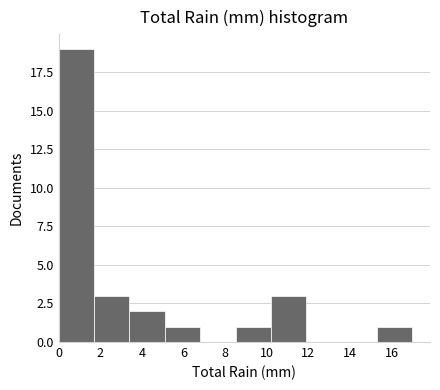

Reading left to right, list every bar in this chart as the range it spans on the x-axis followed by its height. Neither the bar edges nor the heights are printed on the chart, so give them approximately, as read against the axes.

0.0 to 1.7: 19
1.7 to 3.4: 3
3.4 to 5.1: 2
5.1 to 6.8: 1
6.8 to 8.5: 0
8.5 to 10.2: 1
10.2 to 11.9: 3
11.9 to 13.6: 0
13.6 to 15.3: 0
15.3 to 17.0: 1